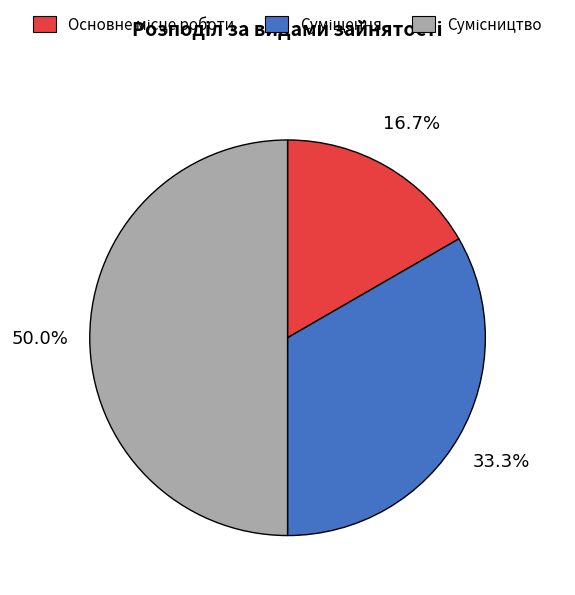

True or false: Сумісництво accounts for 50% of the total.

True